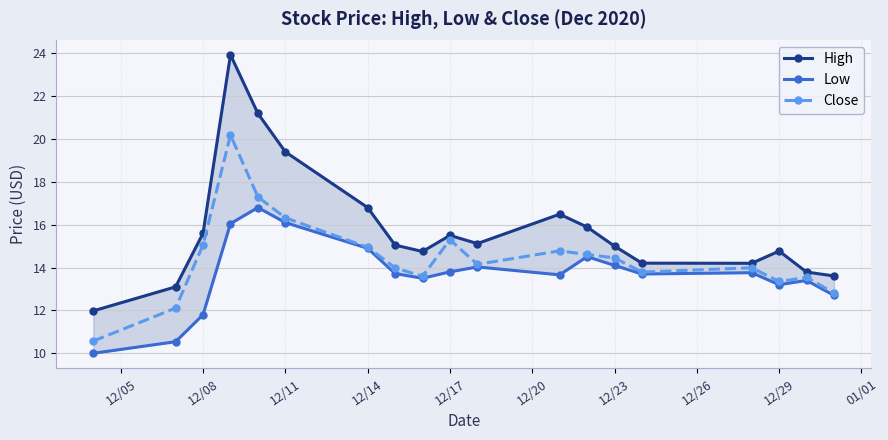

What is the maximum value for Close?

20.2